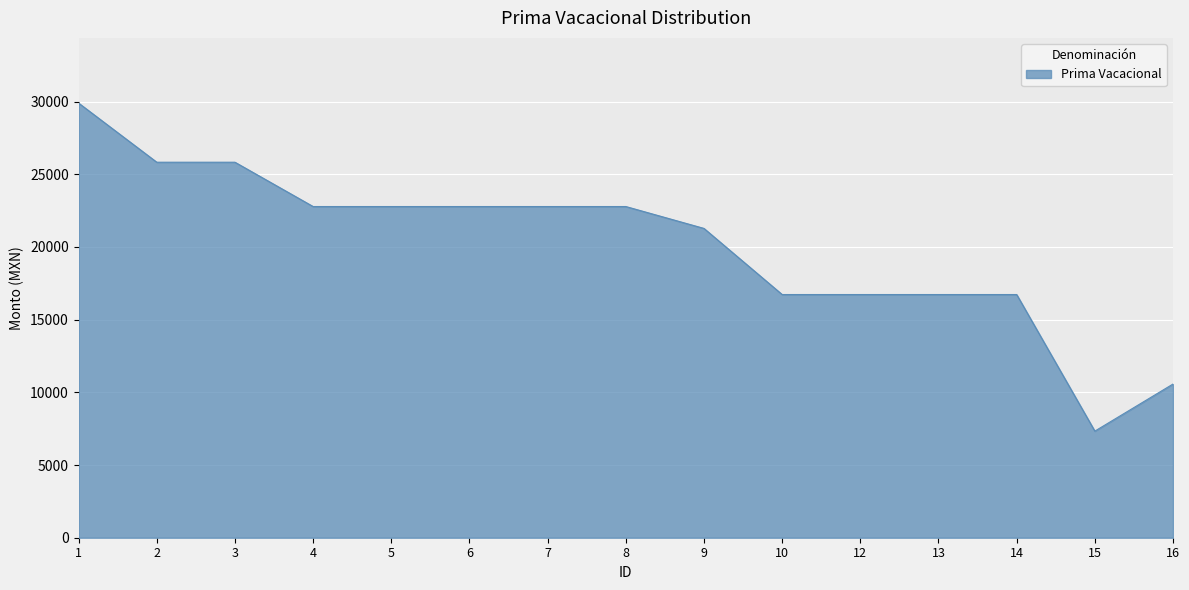

True or false: the data shows 6545.3 at 13.

False